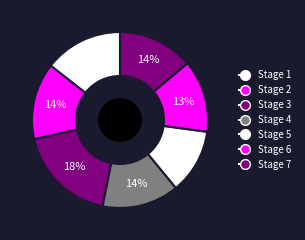

What percentage is the Stage 6 slice, to the nearest percent?

13%